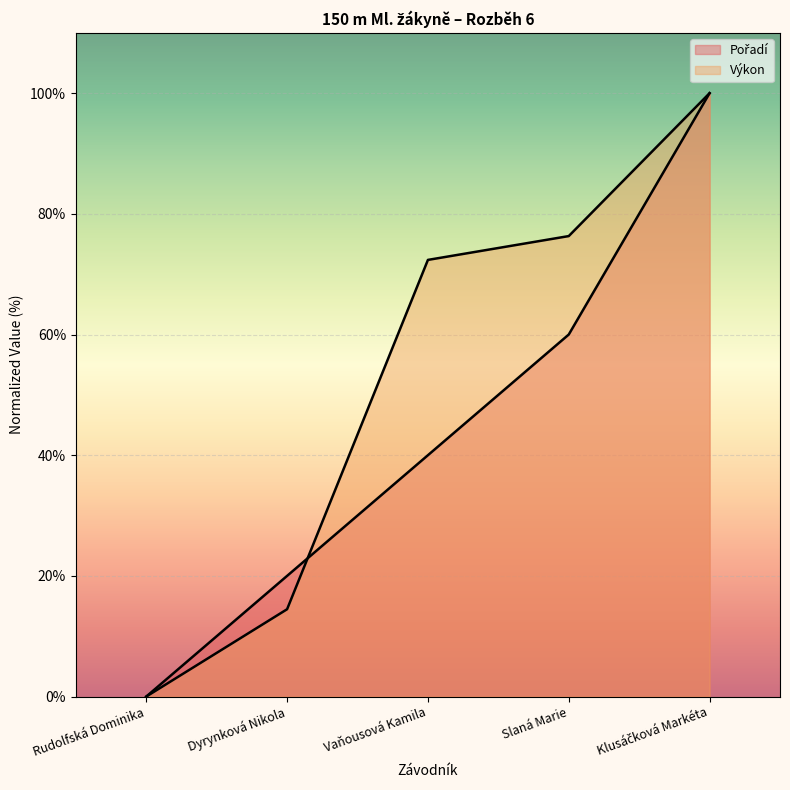

What is the value of the Výkon point at the 2nd from the left?

14.5